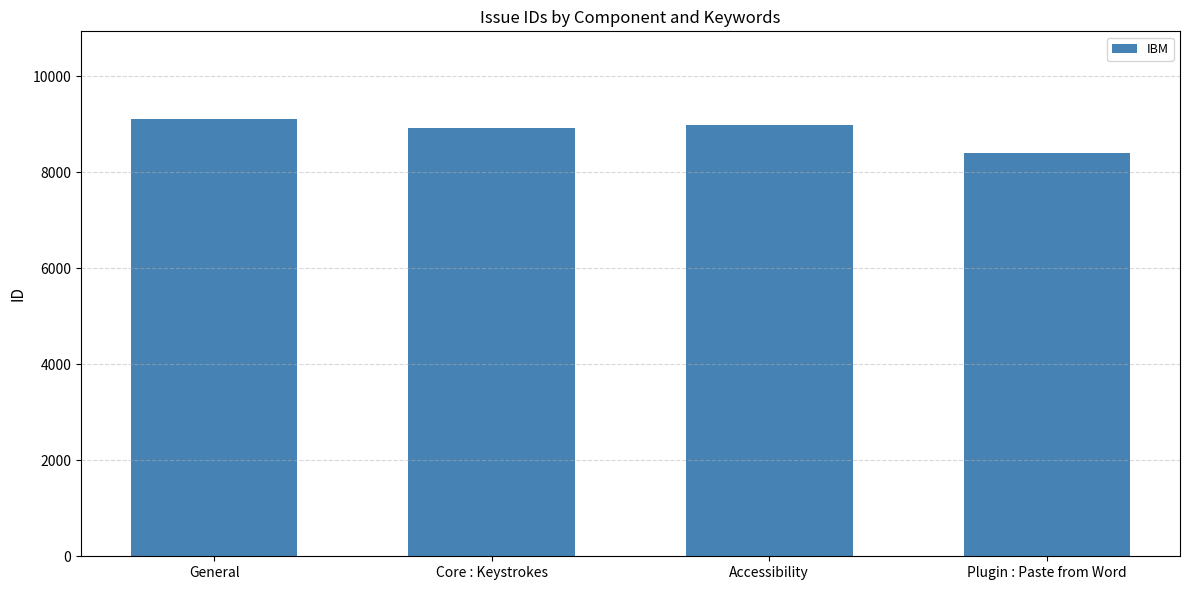

What is the change in value from Accessibility to Plugin : Paste from Word?

-584